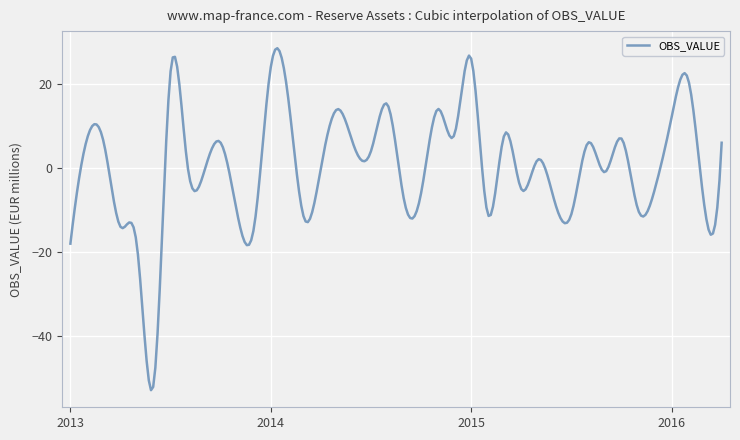

True or false: the data has more than 1 interior local peaks.

True